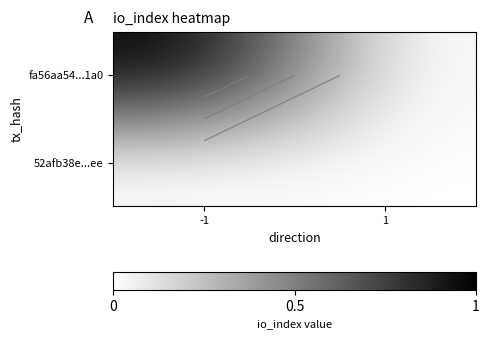

Between -1 and 1, which series saw the biggest shift?

fa56aa54...1a0